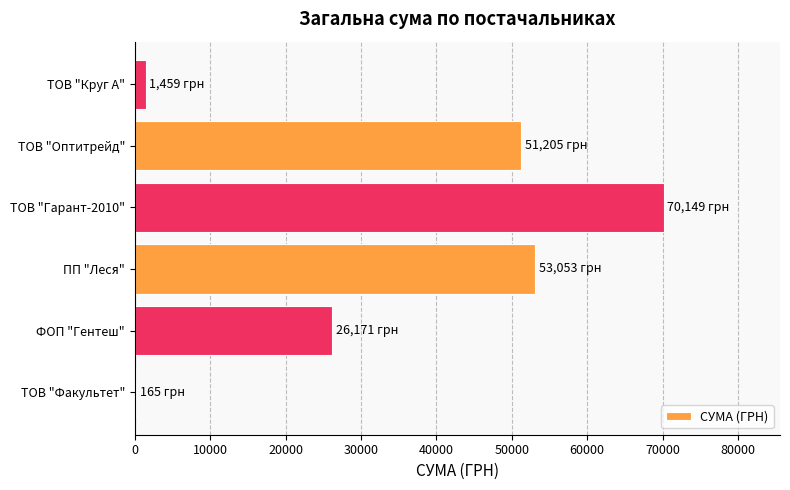

Is it true that the value at ФОП "Гентеш" is 18099.8?

False